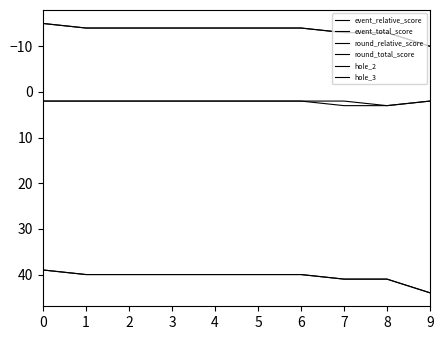

Which category has the highest value in the hole_2 series?

7